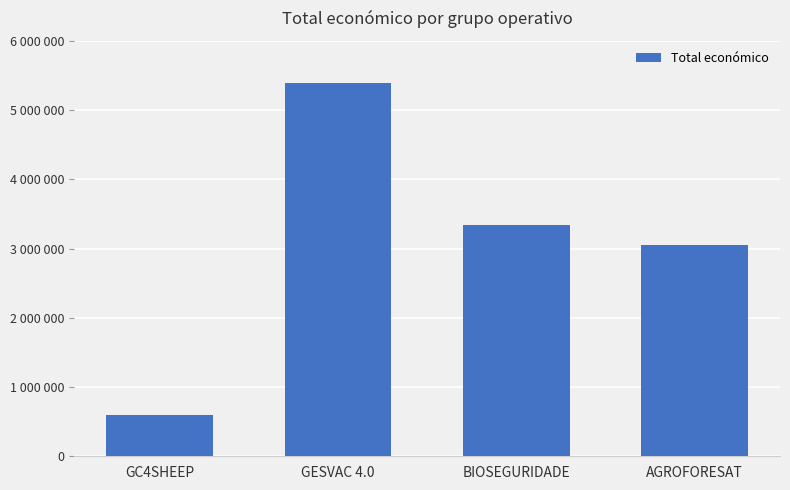

Does the chart contain any negative values?

No